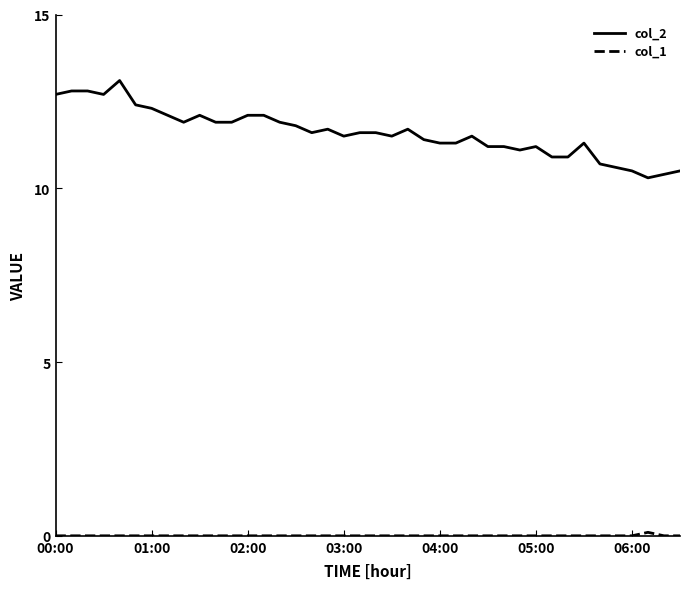

Which series has the largest total across all categories?

col_2